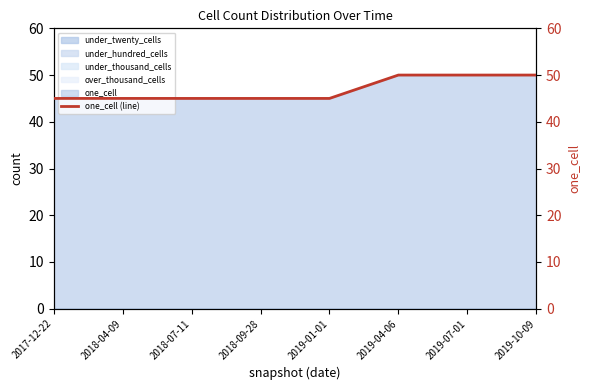

Rank the categories by value from highest to lowest.

2019-04-06, 2019-07-01, 2019-10-09, 2017-12-22, 2018-04-09, 2018-07-11, 2018-09-28, 2019-01-01